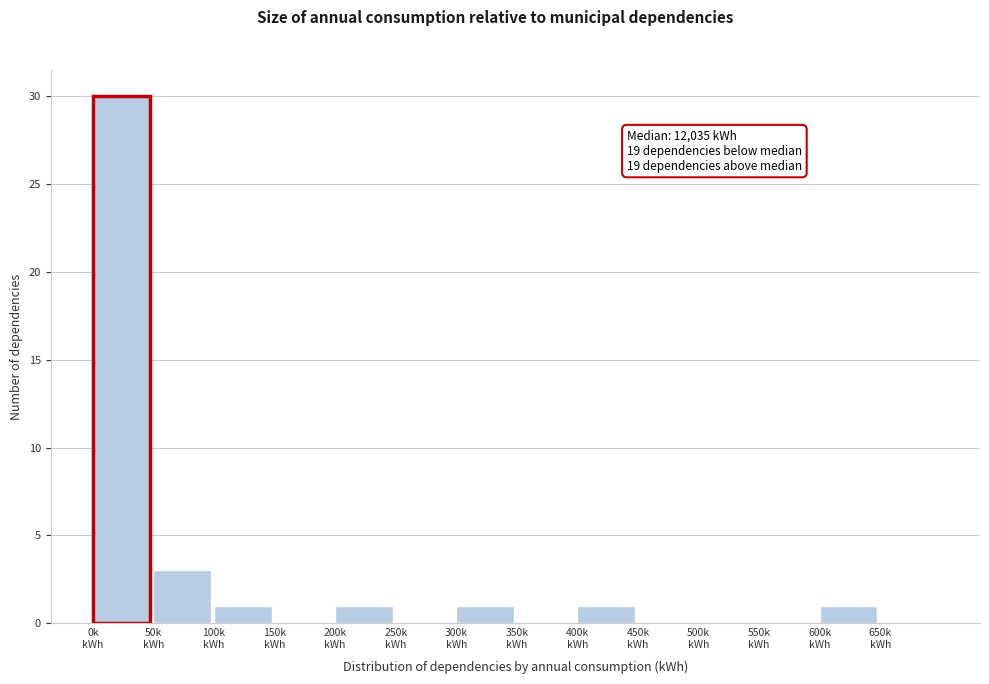

What is the sum of all values?

38